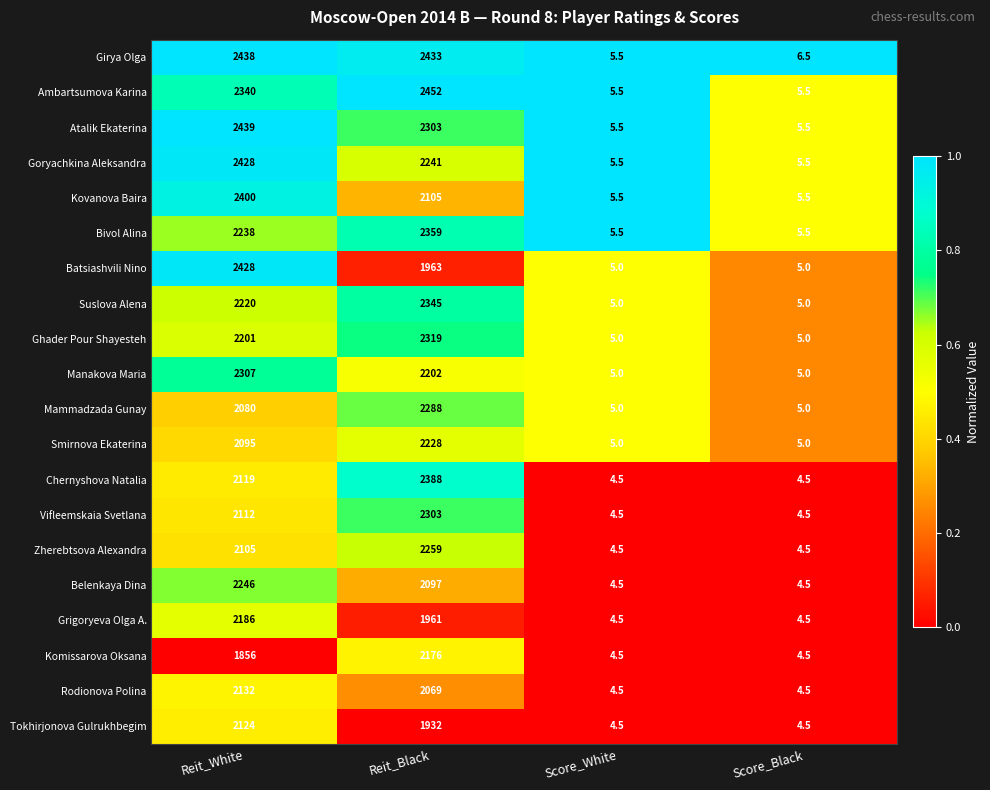

What is the minimum value shown in the chart?

4.5